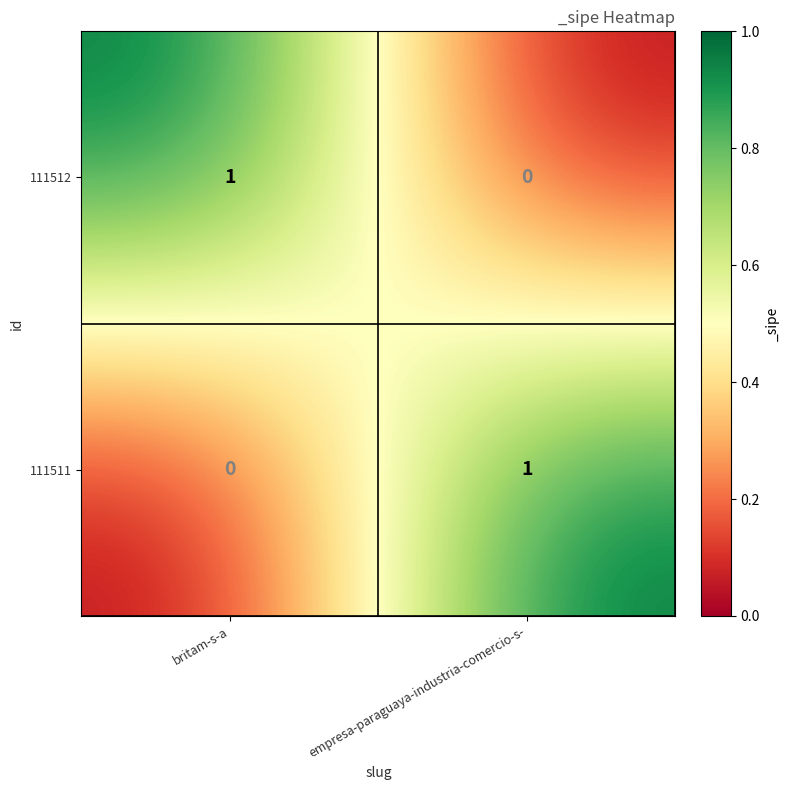

At which label does 111512 reach its peak?

britam-s-a